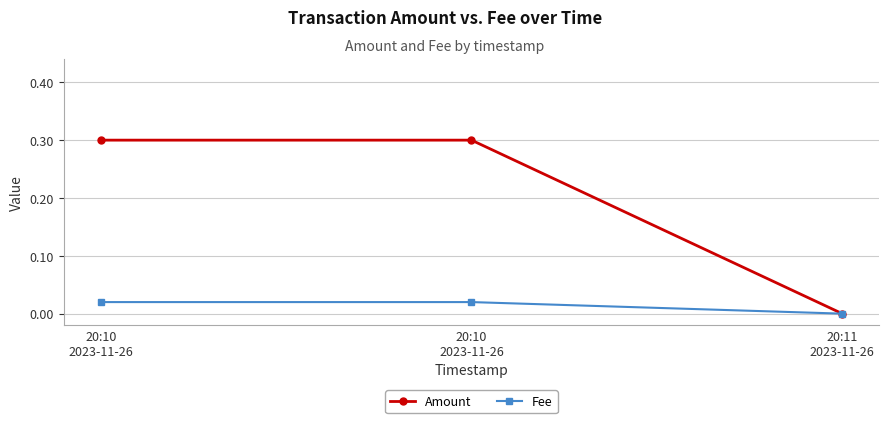

What is the label of the 1st point from the right?

20:11
2023-11-26